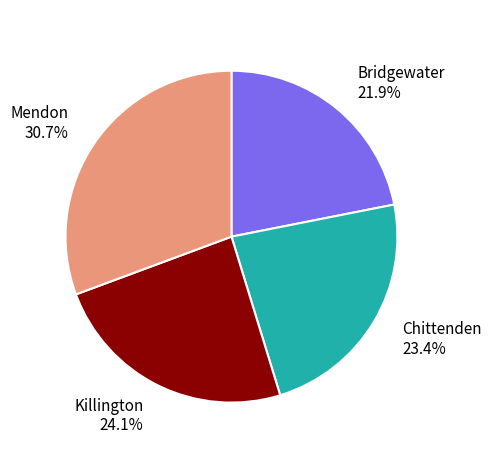

To the nearest percent, what percentage of the pie is Mendon?

31%